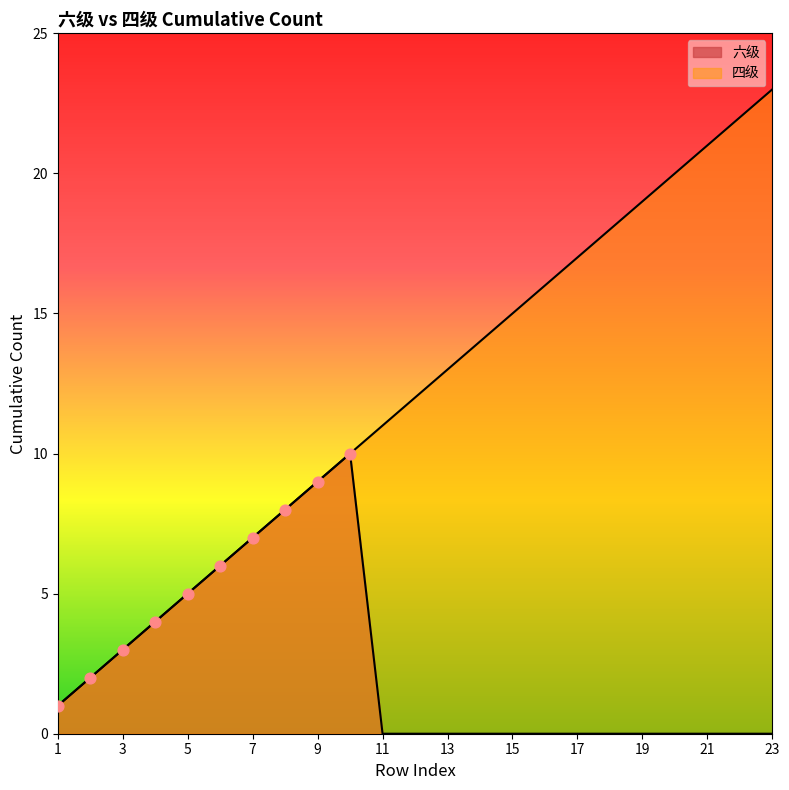

What is the ratio of the value at 8 to the value at 7?

1.1